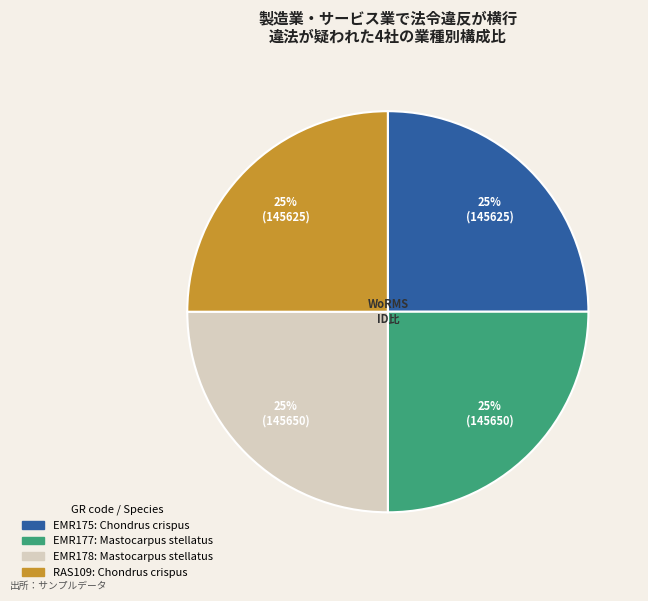

Is there any slice that represents more than half of the pie?

No